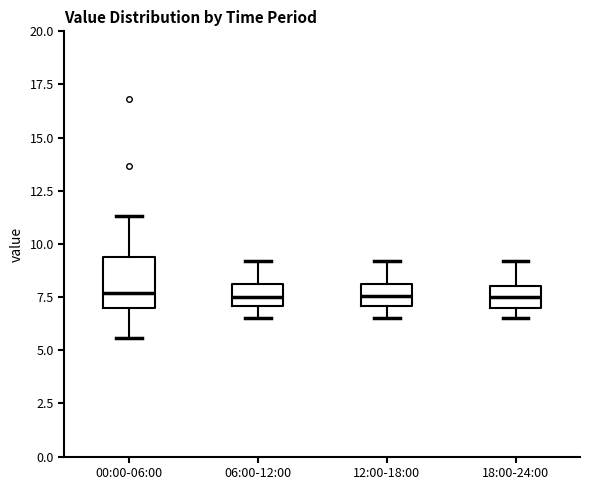

Reading left to right, read every box against the y-axis: the position of its median line, the range the box covers, and the ends of its whiskers. The values are not printed on the chart, so give them approximately, as read against the axis.

00:00-06:00: median 7.5, box 7.0 to 9.5, whiskers 5.5 to 11.5
06:00-12:00: median 7.5, box 7.0 to 8.0, whiskers 6.5 to 9.0
12:00-18:00: median 7.5, box 7.0 to 8.0, whiskers 6.5 to 9.0
18:00-24:00: median 7.5, box 7.0 to 8.0, whiskers 6.5 to 9.0